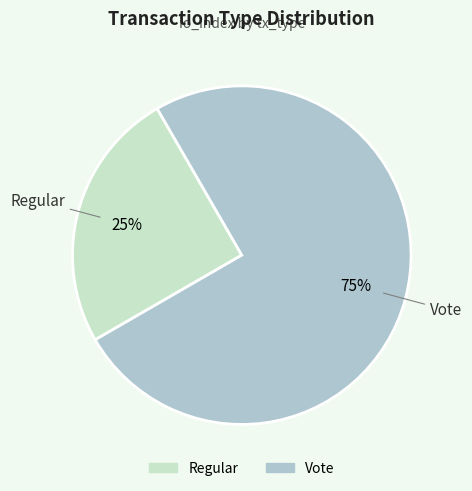

What is the majority slice?

Vote